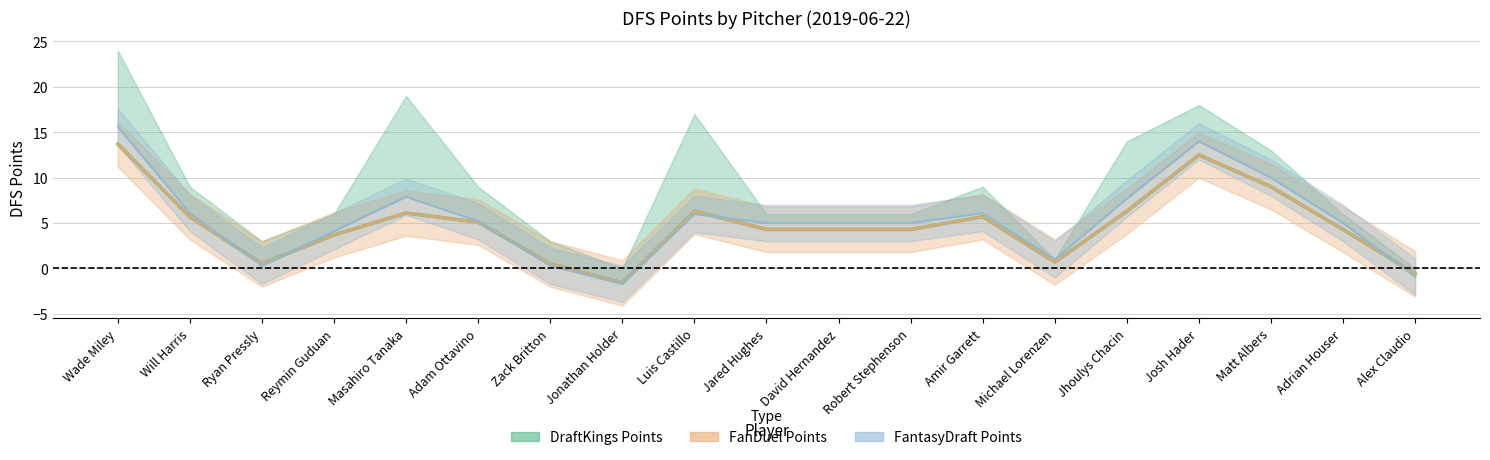

The value of FantasyDraft Points at Jhoulys Chacin is 9.8. True or false?

False